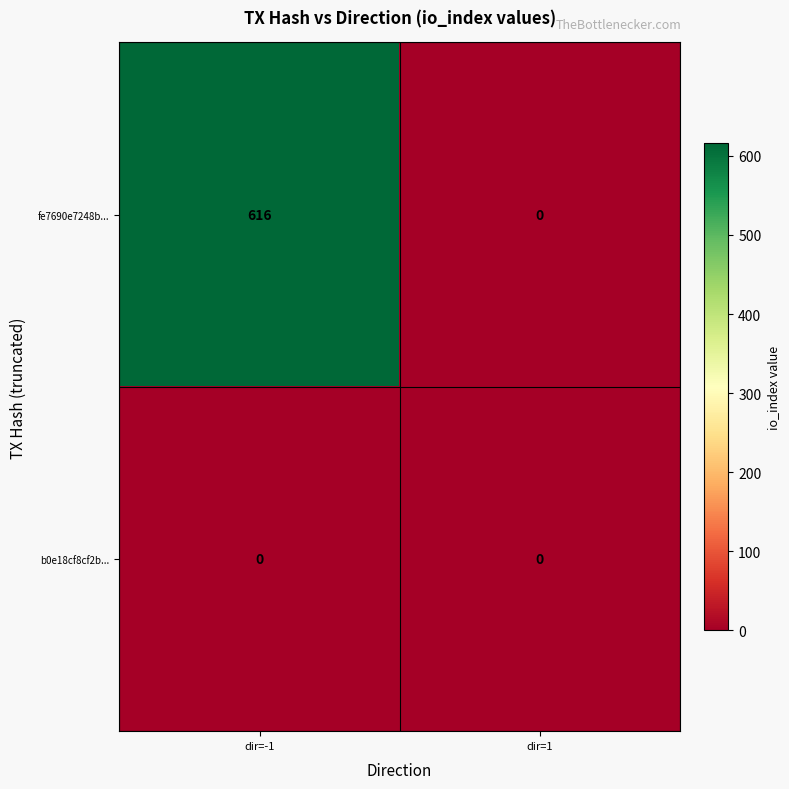

Between dir=-1 and dir=1, which series saw the biggest shift?

fe7690e7248b...